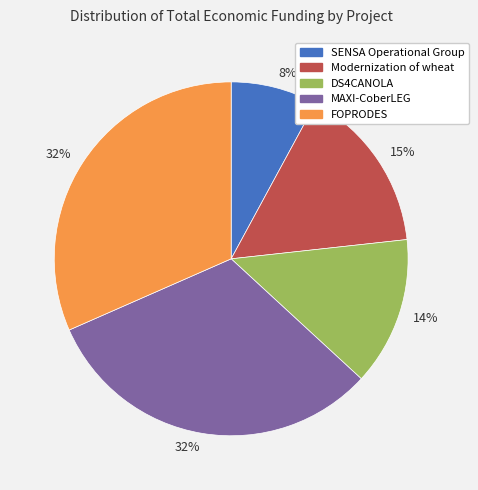

To the nearest percent, what is the average slice percentage?

20%